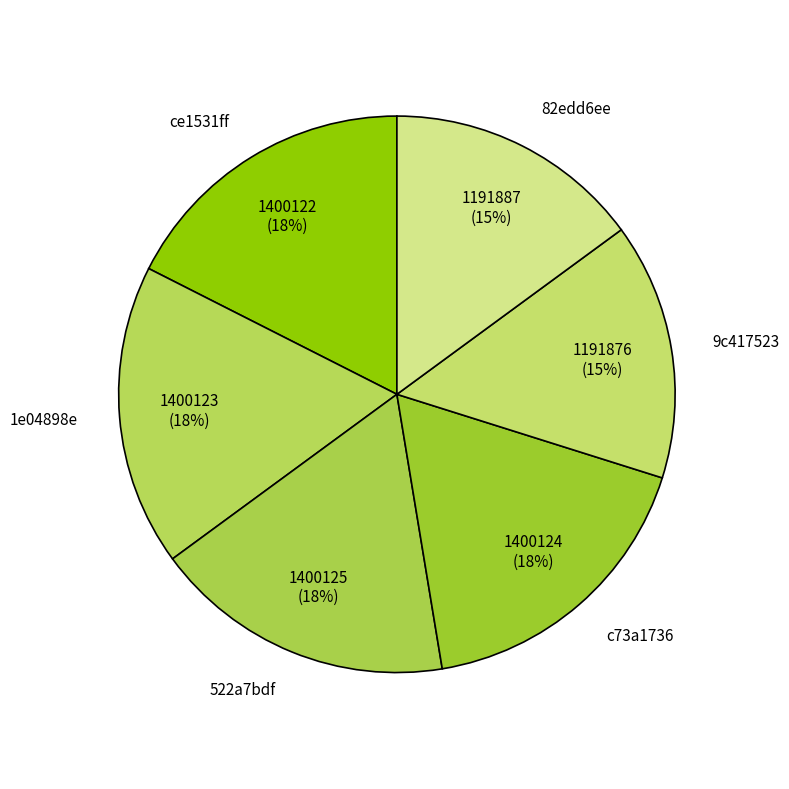

To the nearest percent, what is the difference between the largest and smallest slice percentages?

3%